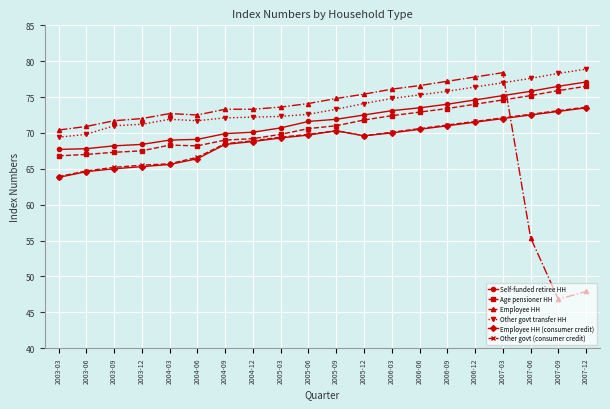

How many lines are shown in the chart?

6